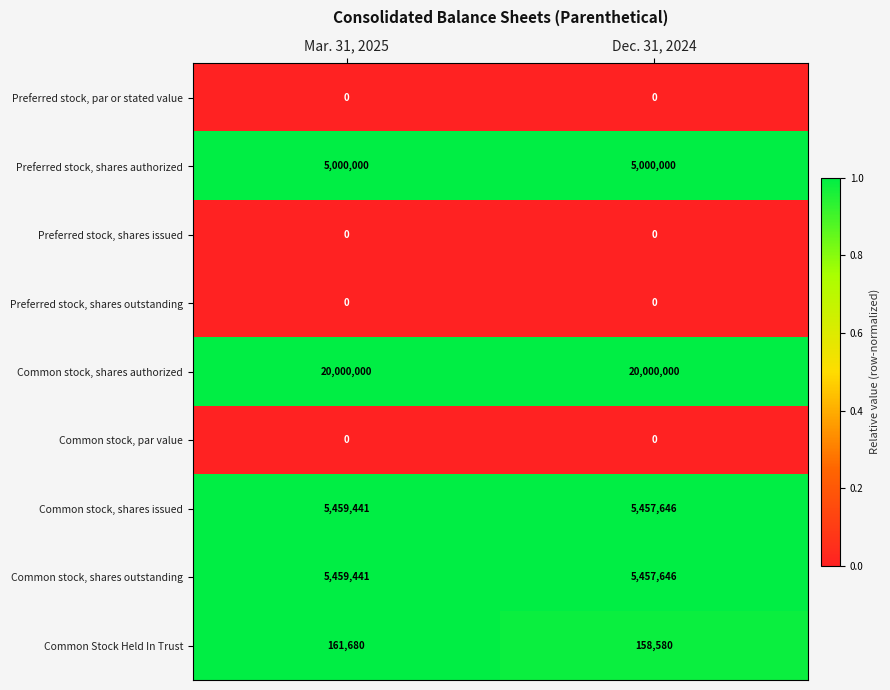

What is the minimum value for Preferred stock, shares authorized?

5000000